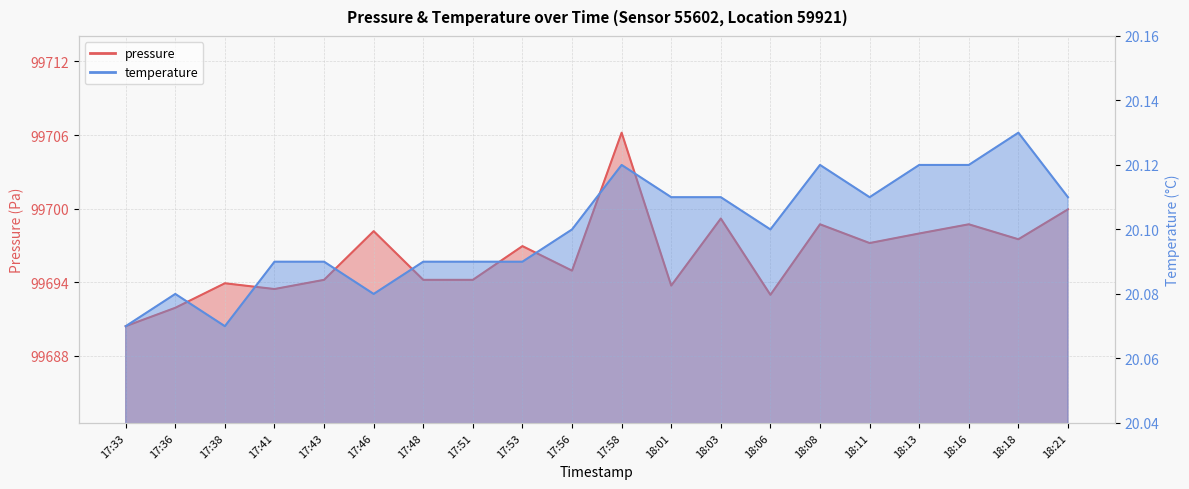

Which series changed the most between 17:46 and 17:56?

pressure